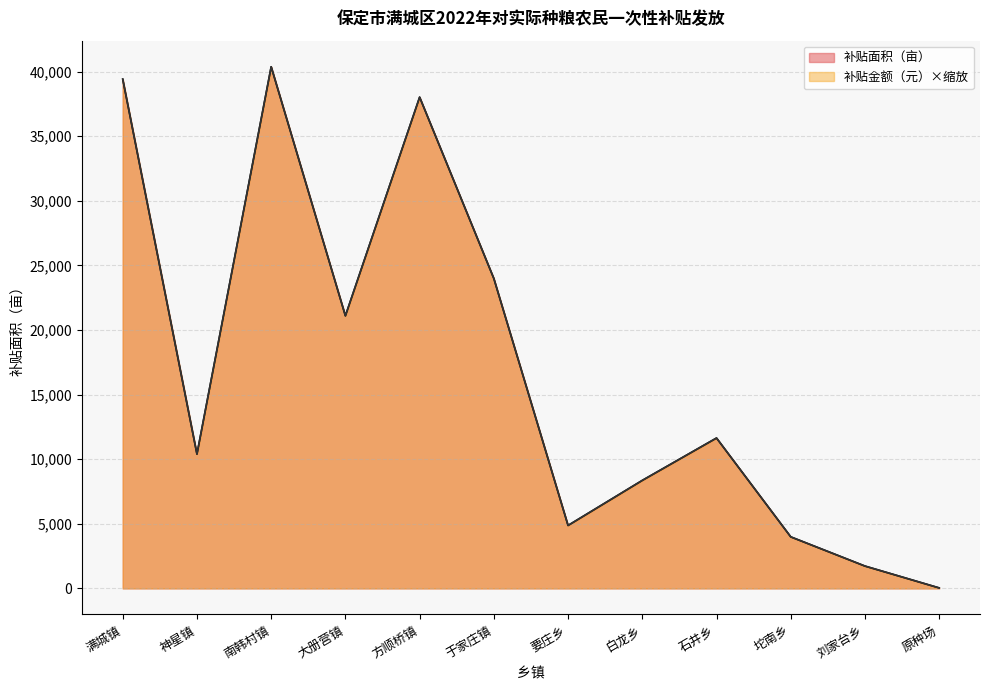

Which category has the highest value in the 补贴金额（元） series?

南韩村镇